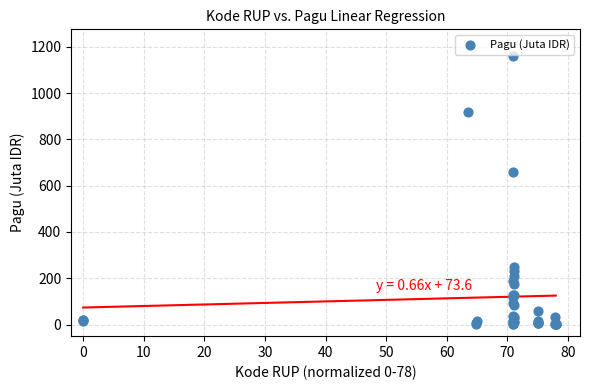

What Y value in the scatter plot is closest to 580?

660.6